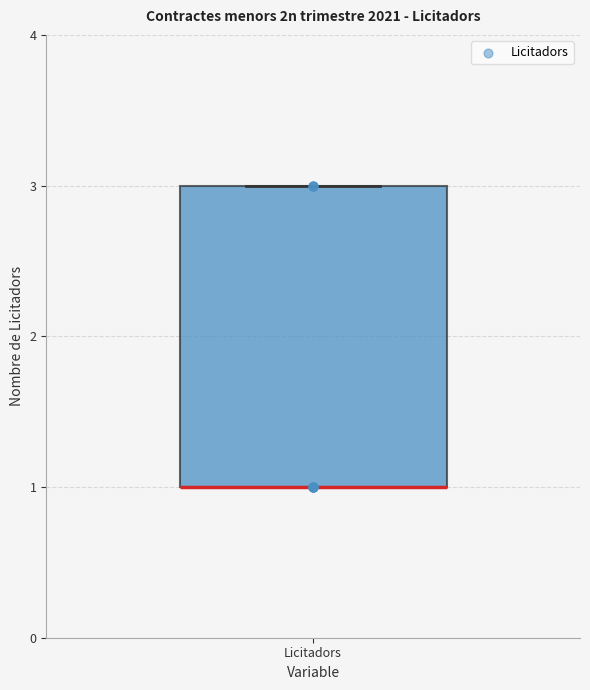

Read this box plot against the y-axis: the position of the median line, the range covered by the box, and the ends of both whiskers. The values are not printed on the chart, so give them approximately, as read against the axis.

median 1 (drawn on the box's lower edge), box 1 to 3, whiskers 1 to 3